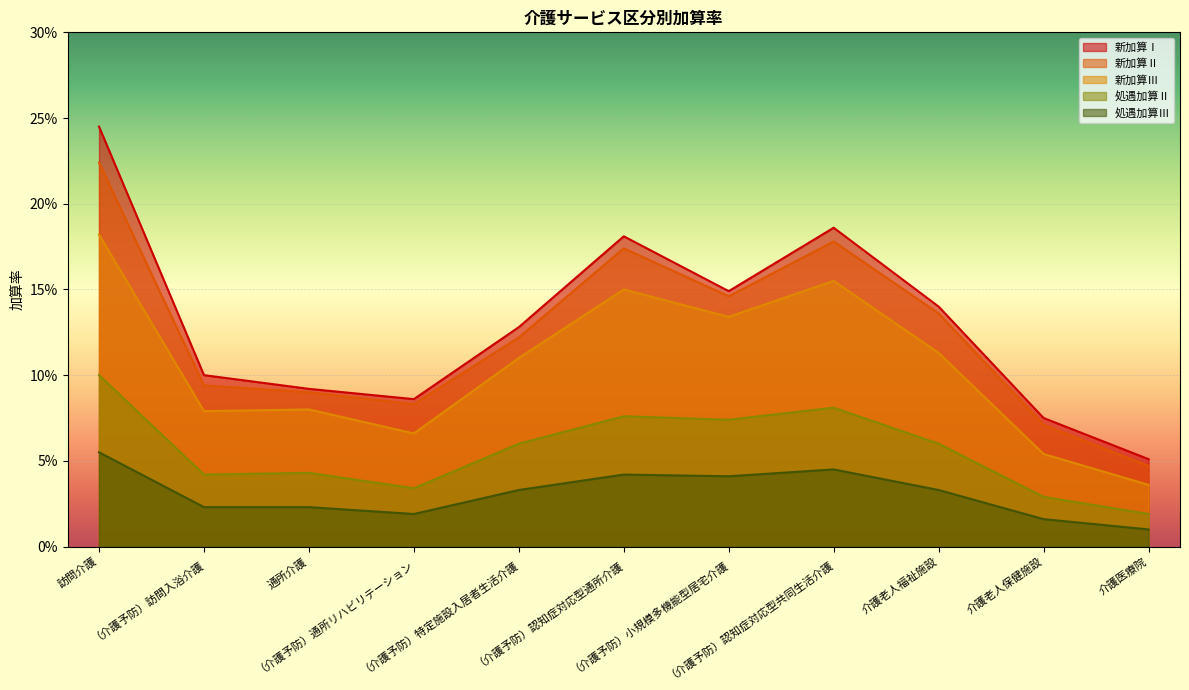

Count the 新加算Ⅲ values in the range 0 to 1.

11